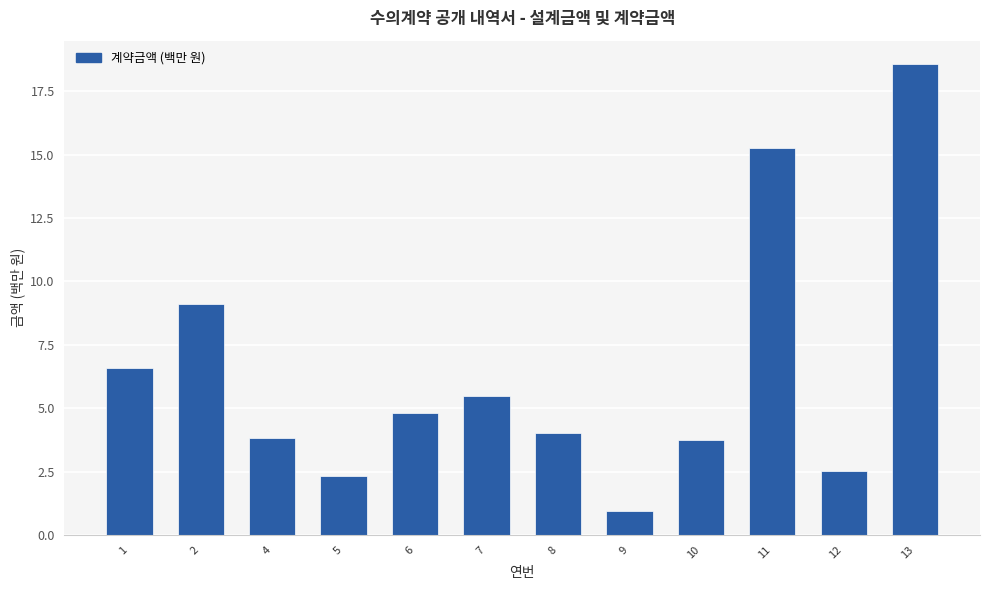

The value at 6 is 4.8. True or false?

True